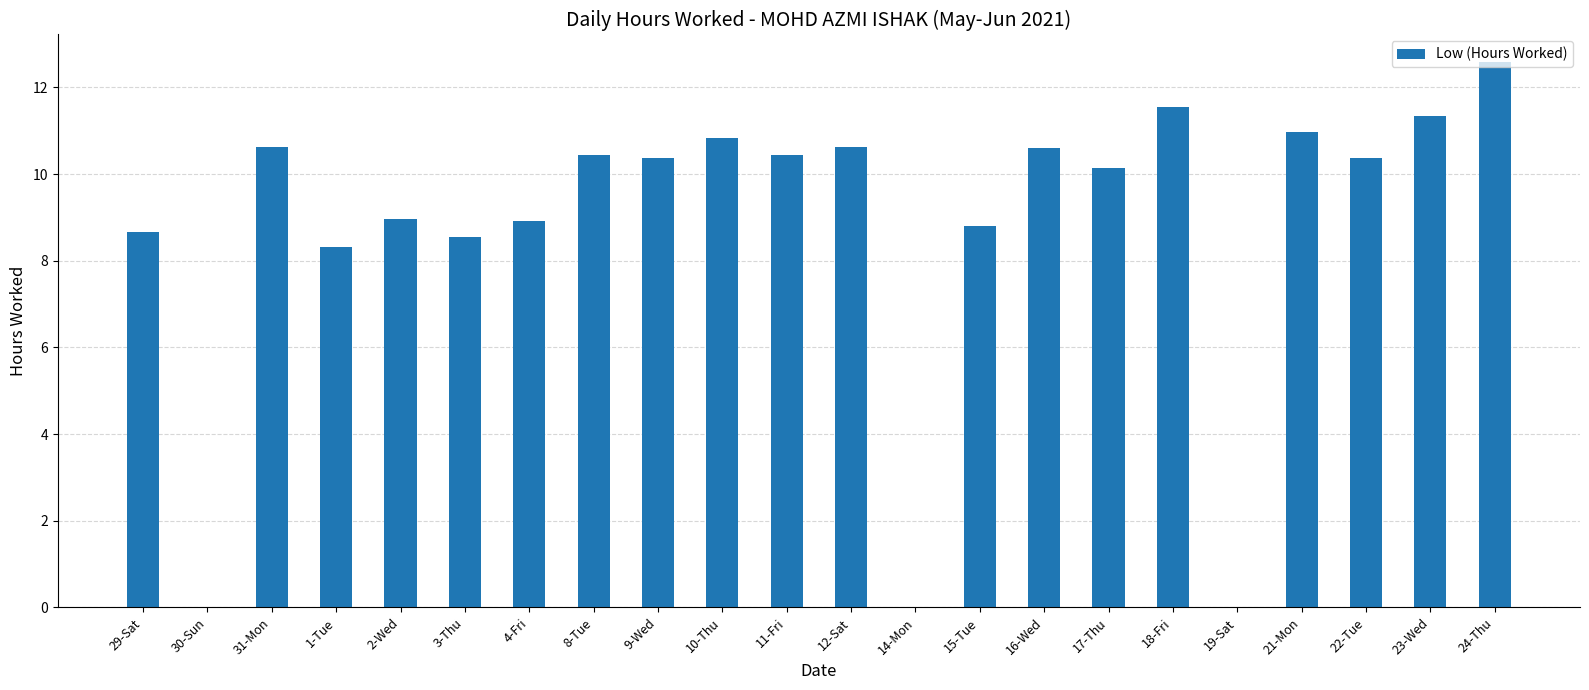

What is the sum of all values?

193.1